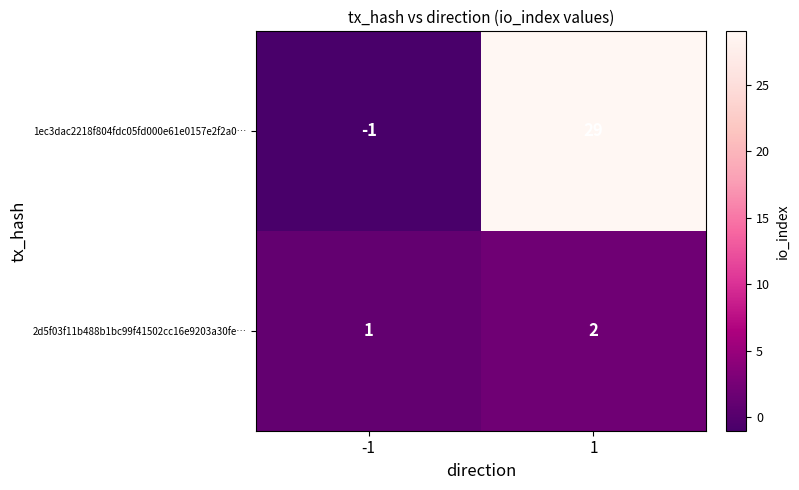

What is the maximum value shown in the chart?

29